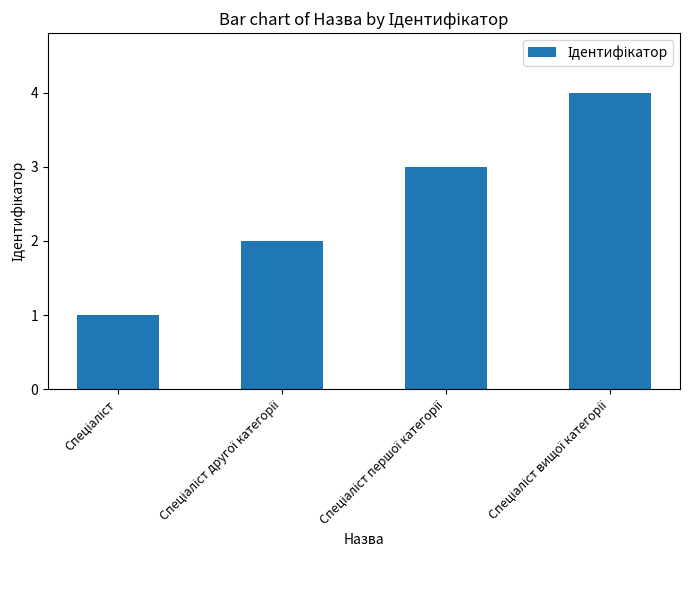

How many bars are there in total?

4